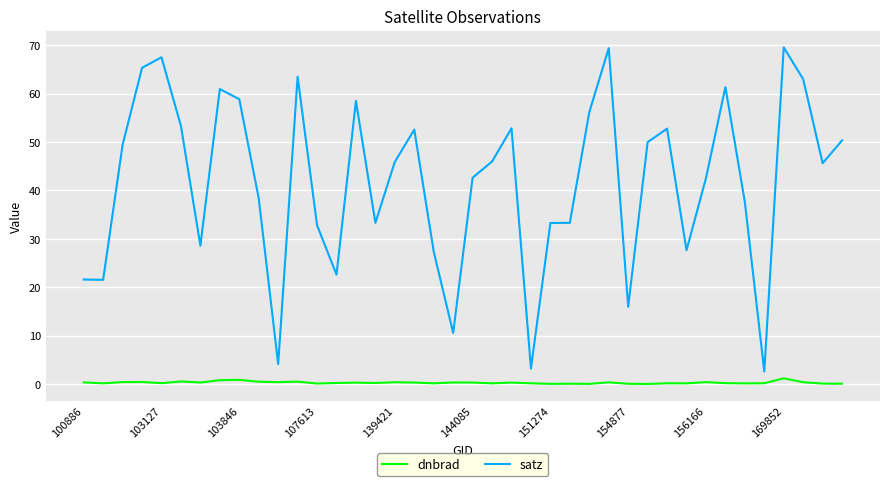

Which series has the widest spread of values?

satz